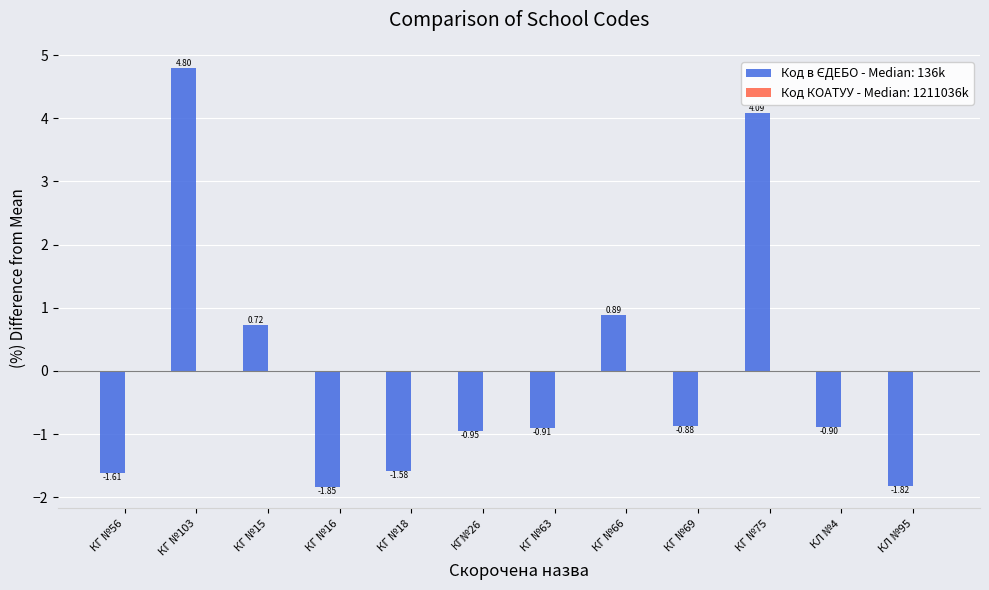

What position from the right is КГ №16?

9